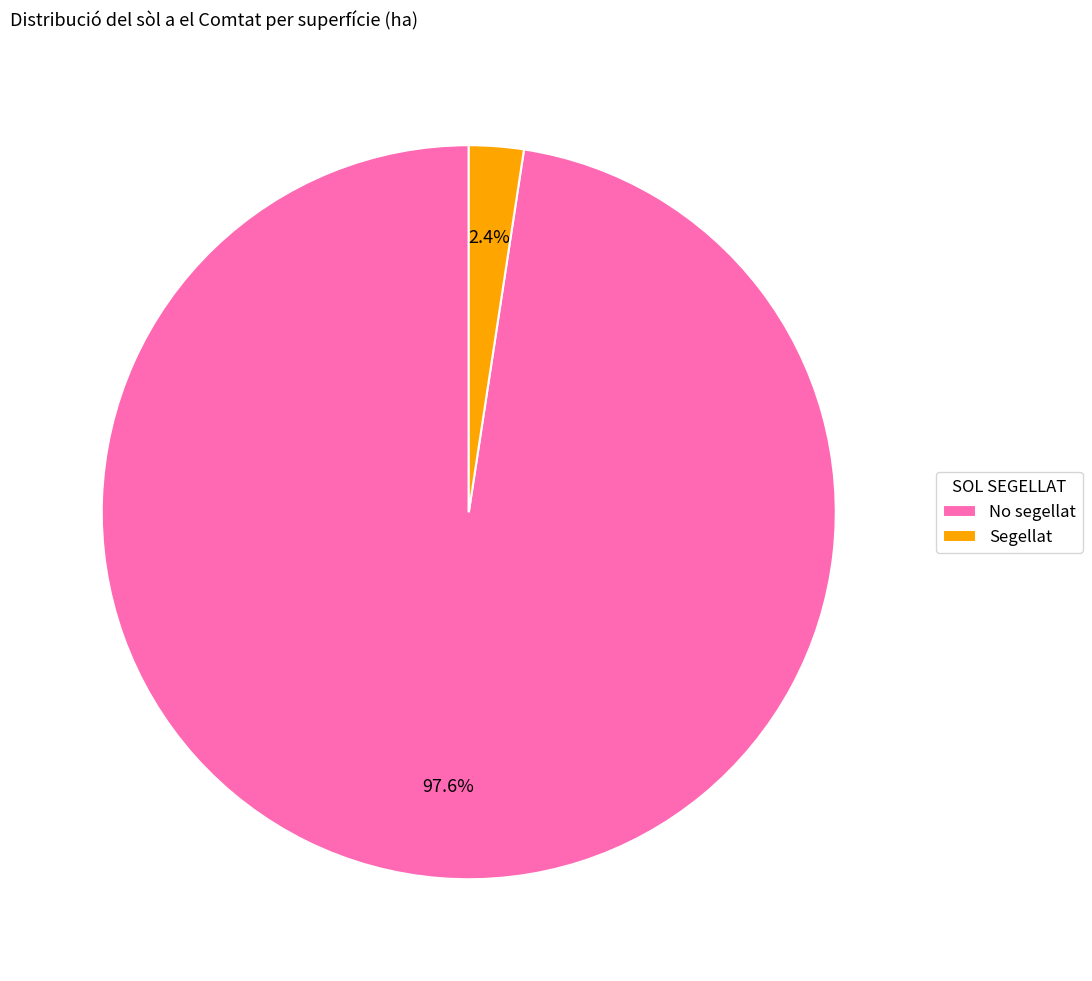

To the nearest percent, what is the difference between the No segellat and Segellat slice percentages?

95%